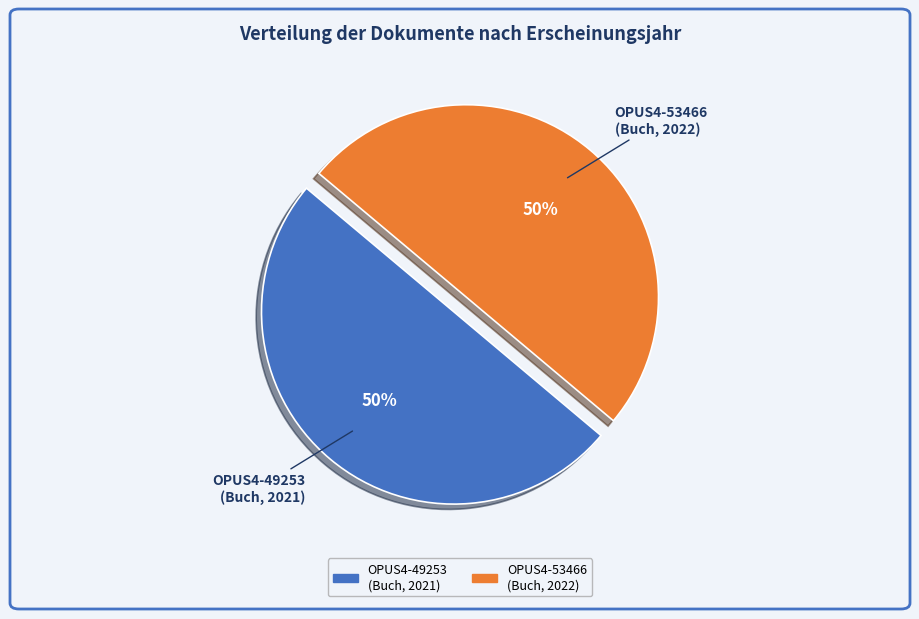

Approximately how many times larger is the value at OPUS4-53466 (Buch, 2022) compared to OPUS4-49253 (Buch, 2021)?

1.0